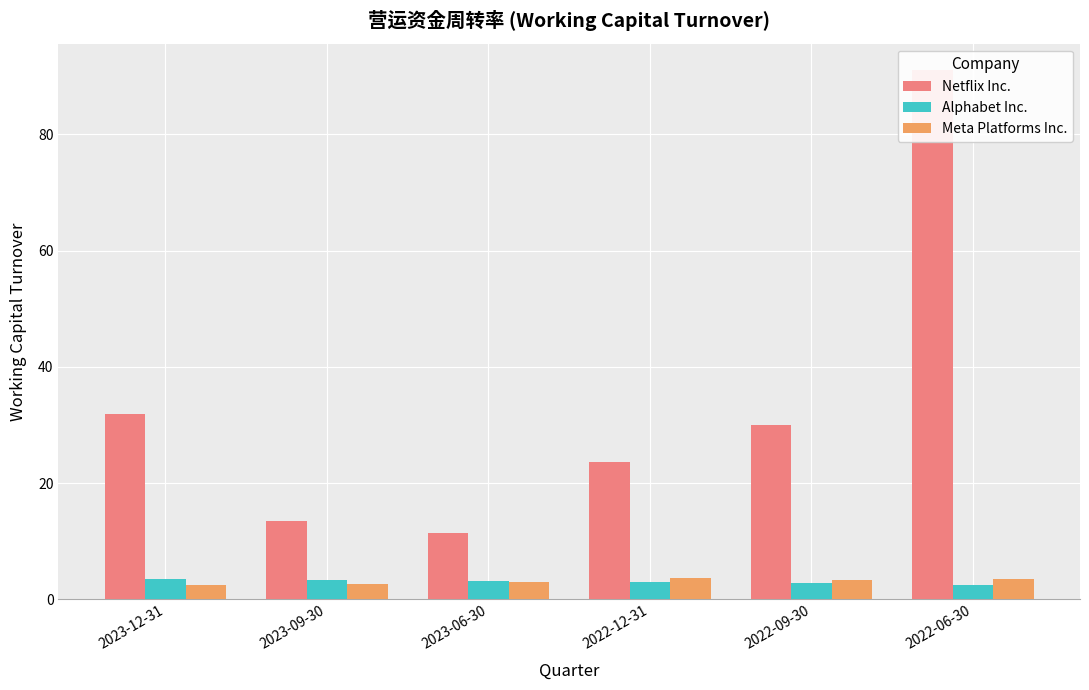

At which category is the sum across all series the highest?

2022-06-30